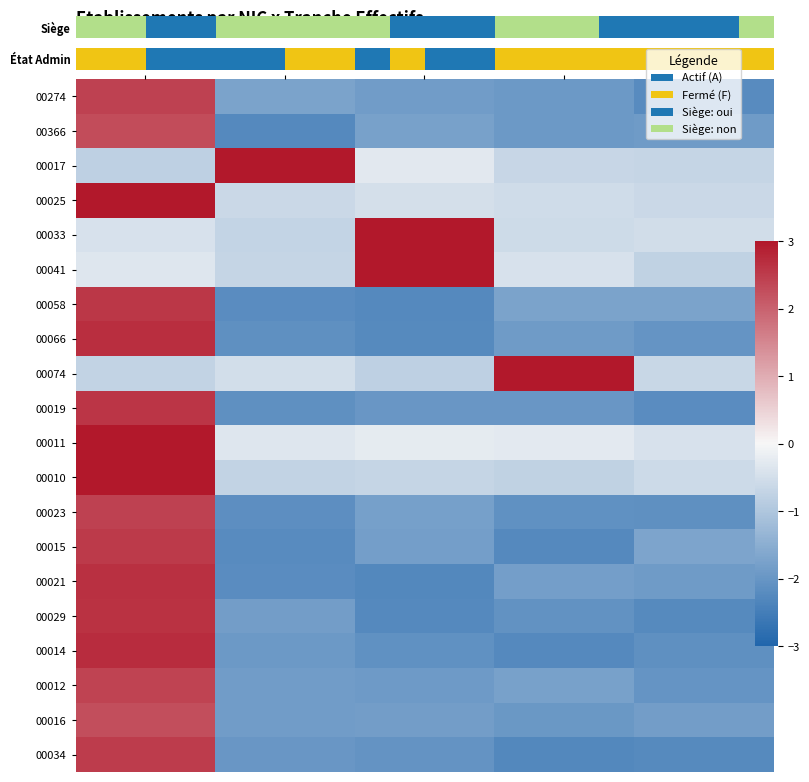

Reading right to left, extract all data points from this chart.

00274: -1.8	-2.0	-1.8	-1.9	2.3
00366: -0.6	-0.5	-0.5	-0.6	3.0
00017: -0.7	-0.7	-0.3	3.0	-0.8
00025: -0.6	-0.8	-0.7	-0.7	3.0
00033: -0.5	-0.6	3.0	-0.7	-0.4
00041: -0.8	-0.4	3.0	-0.7	-0.3
00058: -2.2	-2.0	-2.0	-2.1	2.6
00066: -2.0	-1.8	-1.9	-1.9	2.4
00074: -0.6	3.0	-0.8	-0.5	-0.7
00019: -0.4	-0.3	-0.2	-0.3	3.0
00011: -2.1	-2.3	-2.1	-1.9	2.7
00010: -2.0	-1.9	-2.2	-2.1	2.7
00023: -2.2	-2.3	-2.0	-2.0	2.5
00015: -2.1	-2.1	-1.8	-2.1	2.4
00021: -2.2	-2.1	-2.3	-1.8	2.6
00029: -2.2	-1.9	-1.9	-1.7	2.4
00014: -1.9	-1.9	-1.8	-2.3	2.3
00012: -1.9	-1.8	-2.3	-2.2	2.7
00016: -1.7	-2.3	-1.8	-2.2	2.5
00034: -1.7	-1.7	-2.3	-2.2	2.6